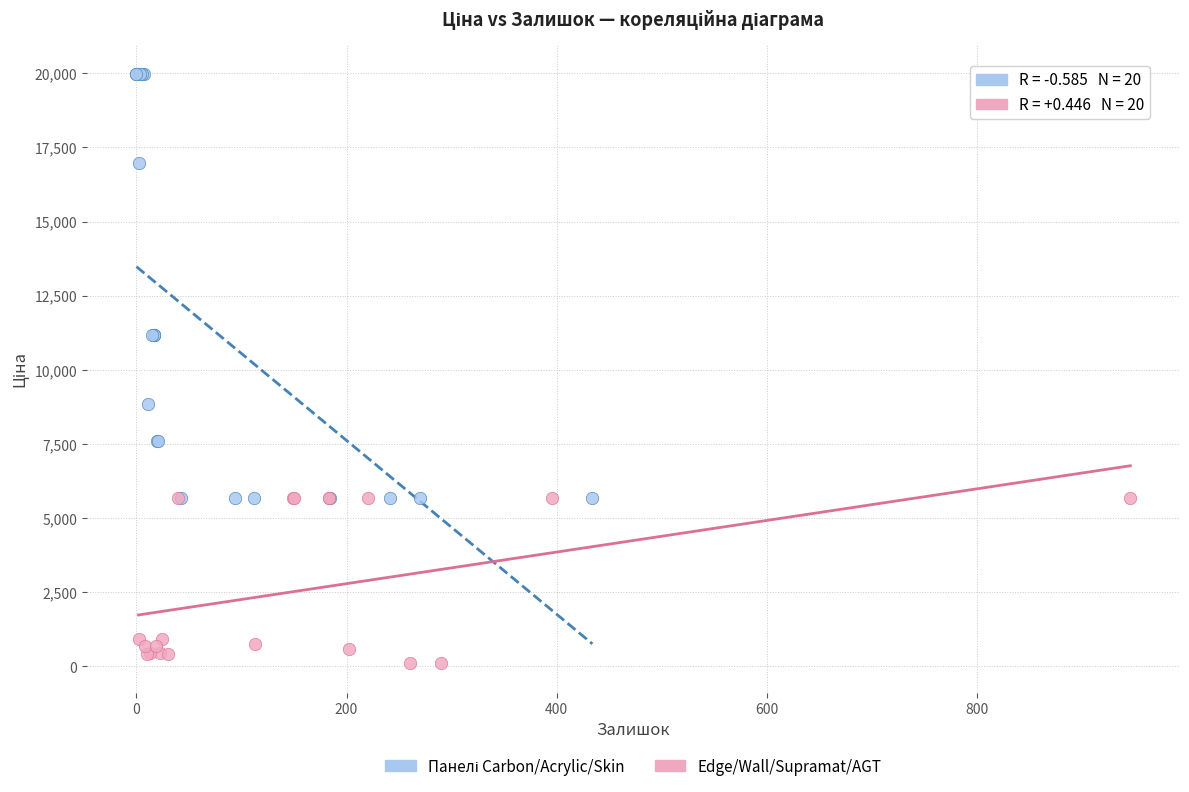

Which series reaches the minimum Y coordinate?

Edge/Wall/Supramat/AGT